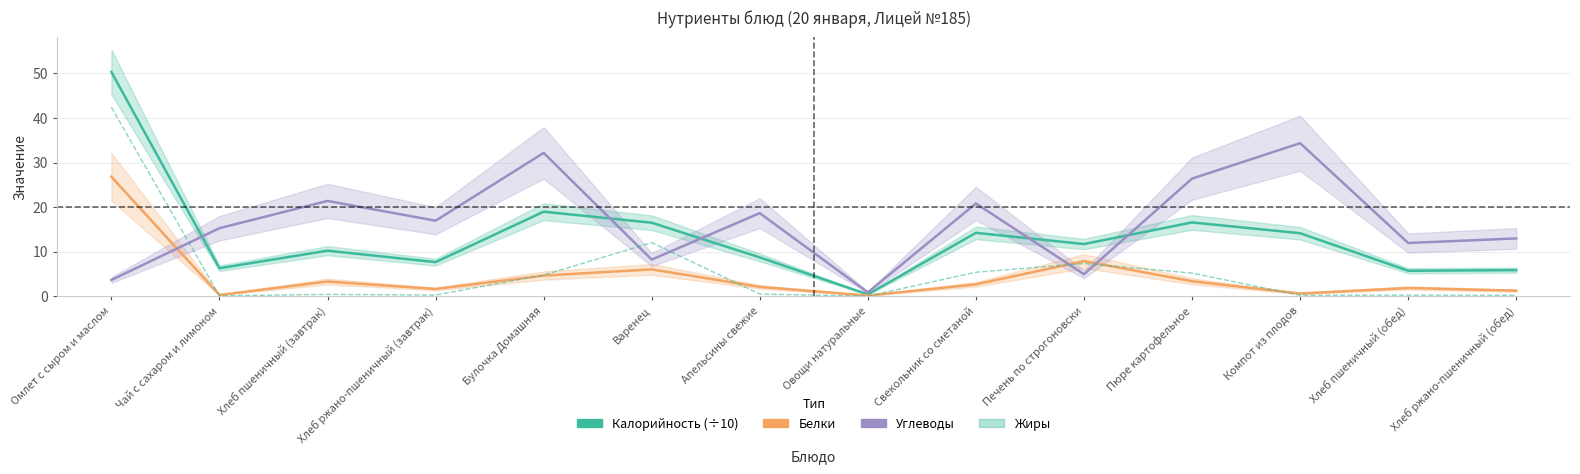

Between Пюре картофельное and Компот из плодов, which series saw the biggest shift?

Углеводы